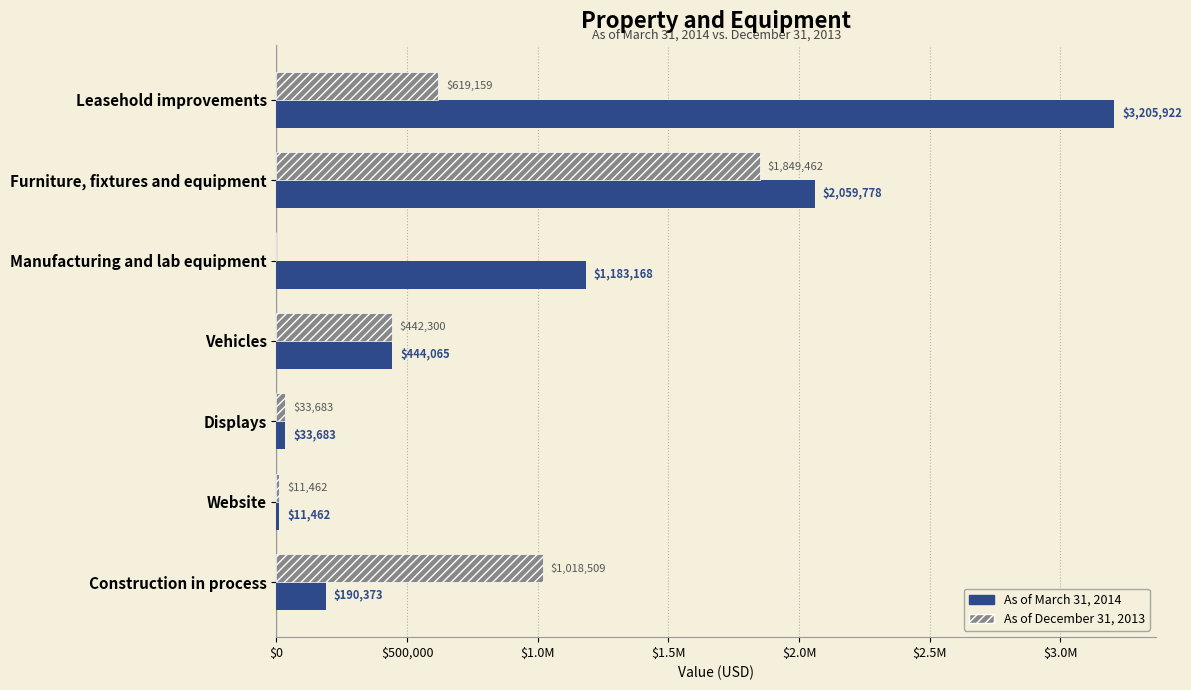

How many values in As of December 31, 2013 are above zero?

6